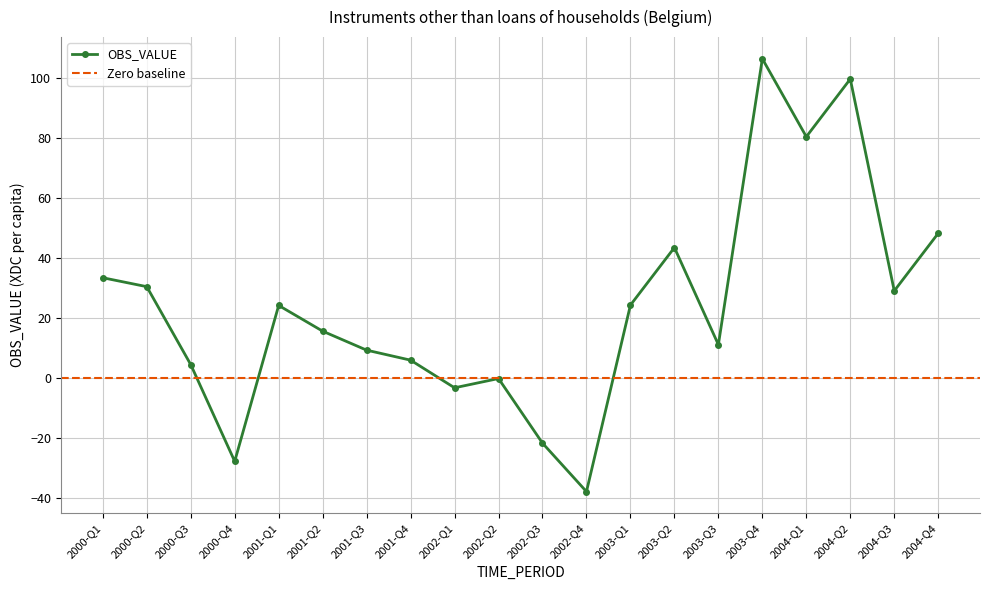

Is this an area chart (filled region under the line)?

No